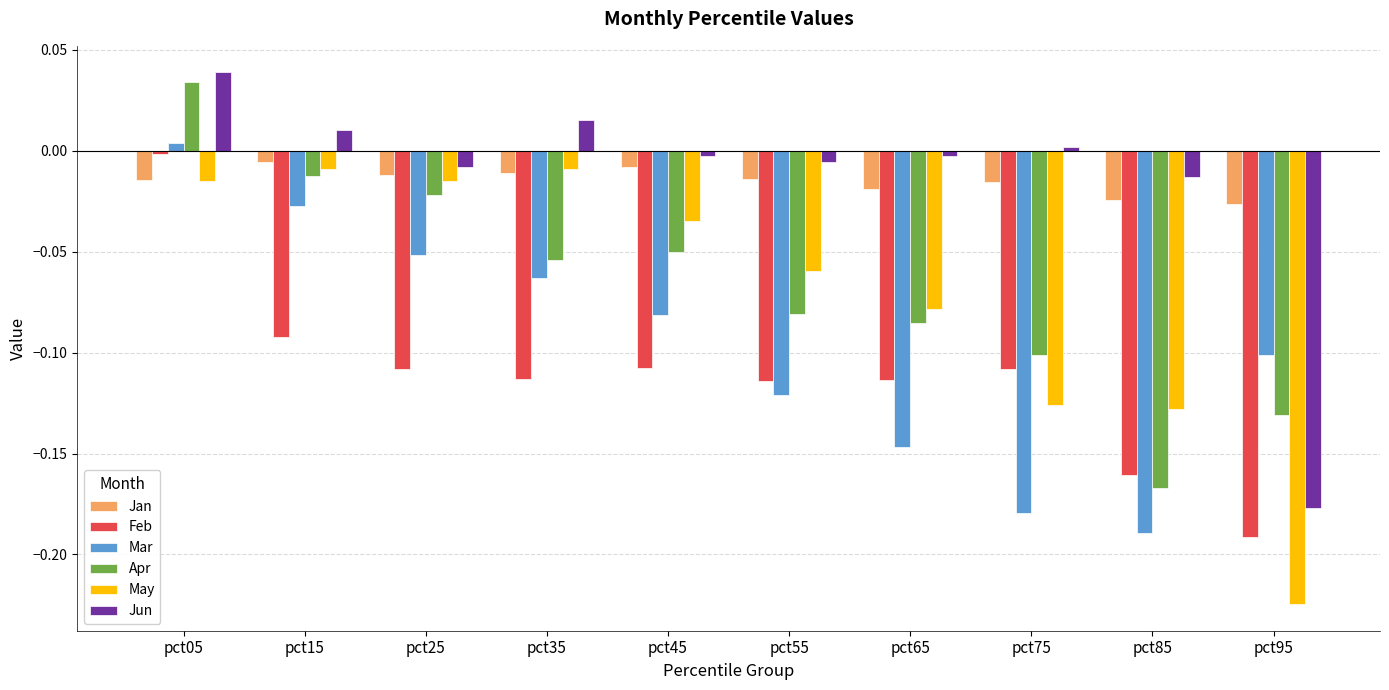

What is the sum of all Mar values?

-1.0